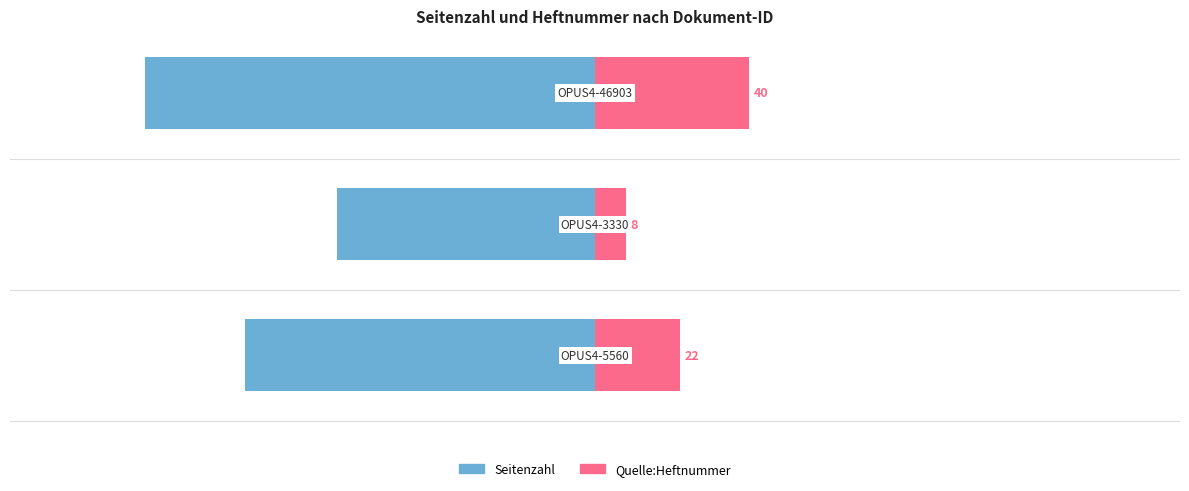

What is the approximate value of Seitenzahl at −0.5?

-1.0